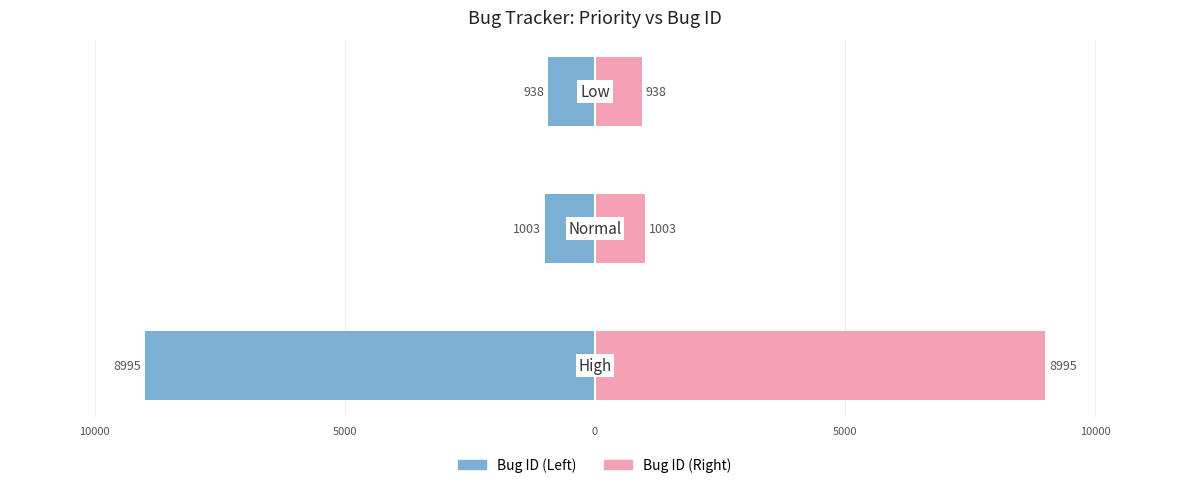

Reading right to left, transcribe all the data shown in this chart.

Bug ID (Left): 5000=-938	10000=-1003	15000=-8995
Bug ID (Right): 5000=938	10000=1003	15000=8995